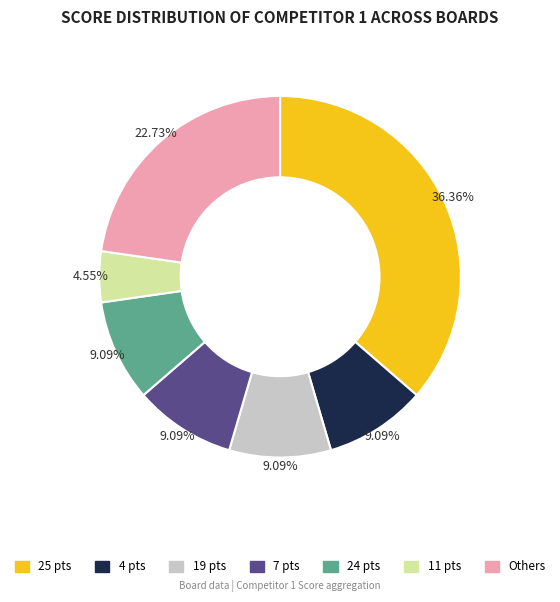

Is there a majority slice in this chart?

No